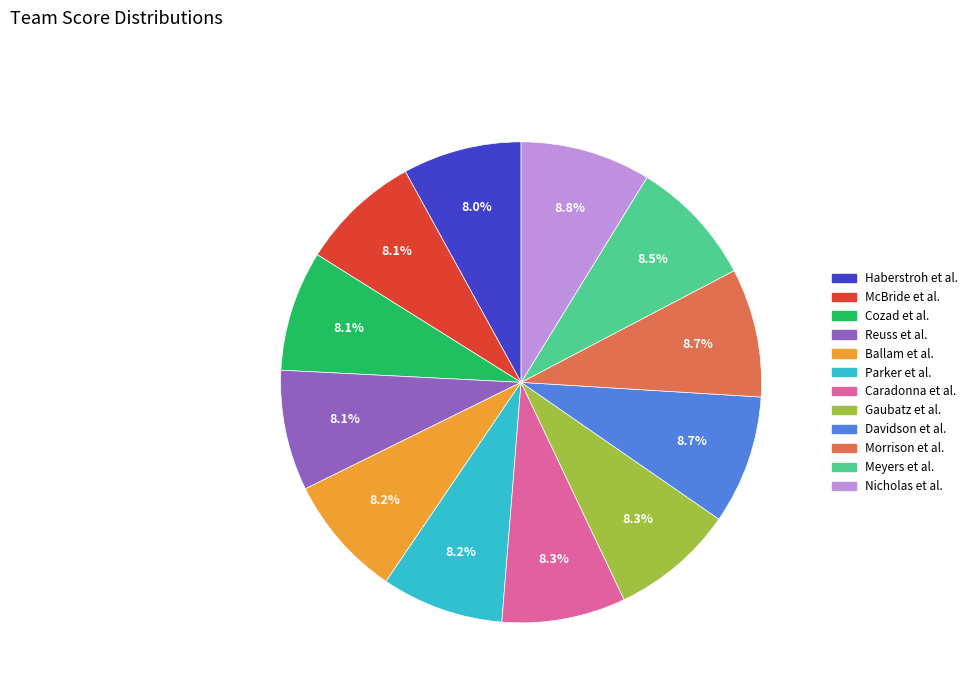

Is there any slice that represents more than half of the pie?

No